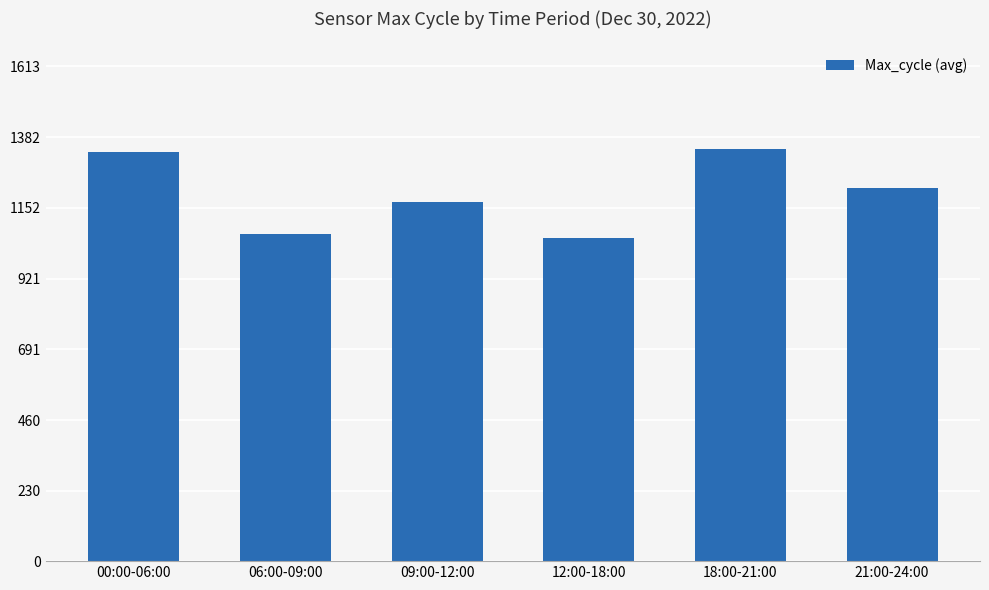

What is the greatest value displayed?

1344.7